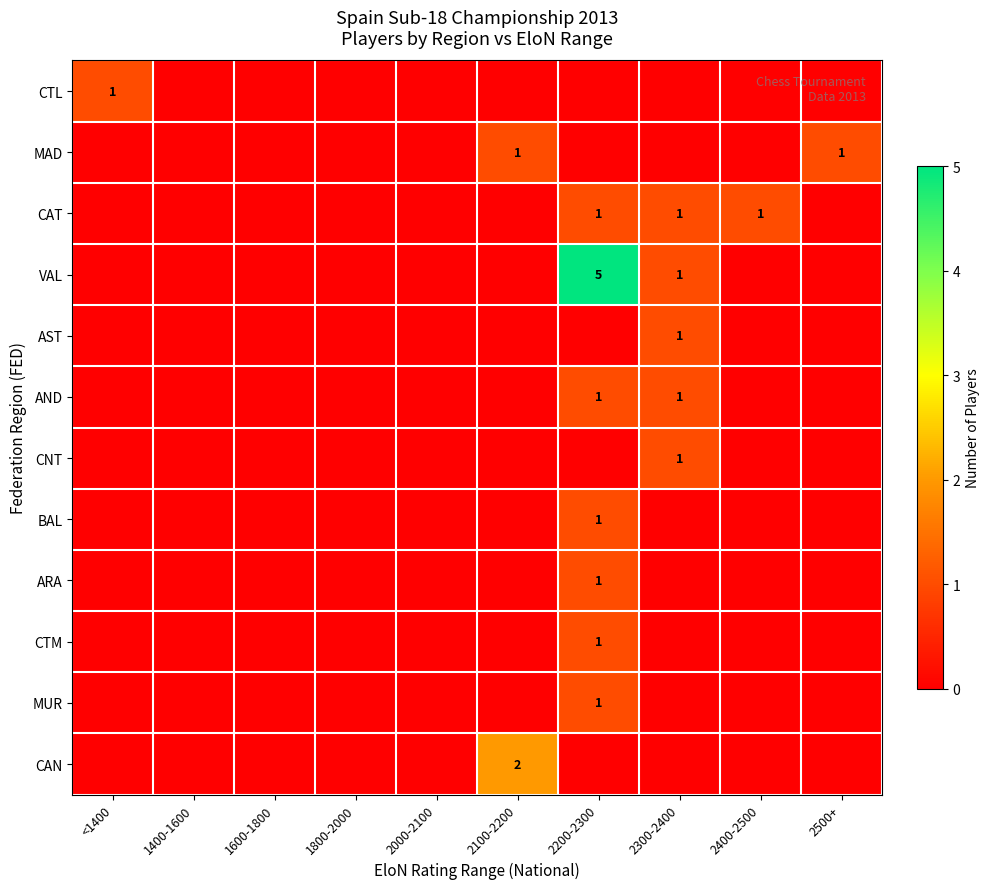

What is the highest value of the CNT series?

1